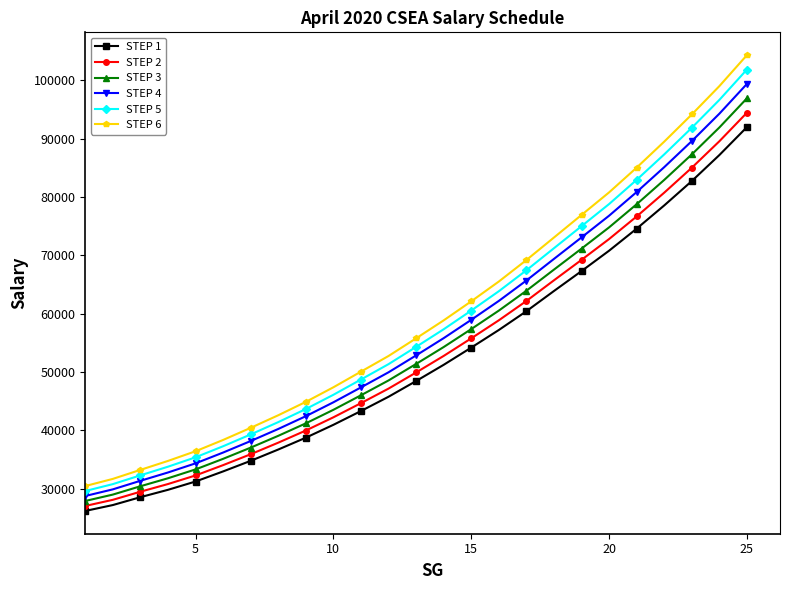

True or false: STEP 2 and STEP 5 cross at least once.

False